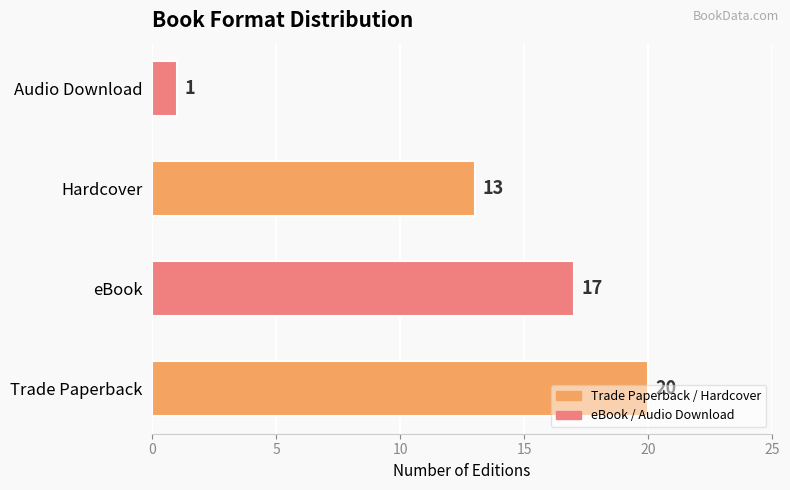

What is the minimum value shown in the chart?

1